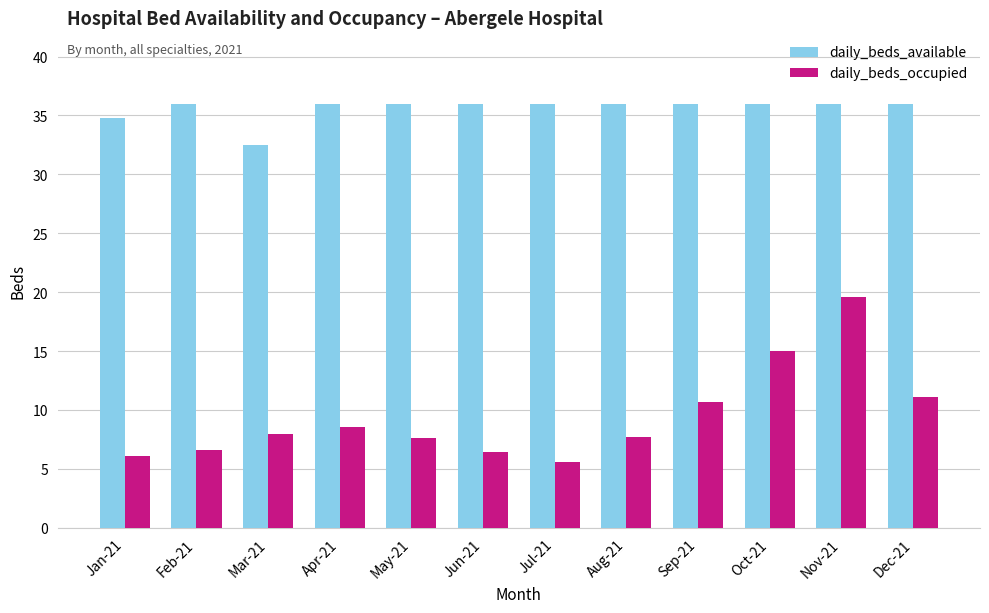

True or false: daily_beds_available has a value of 36.0 at Jun-21.

True